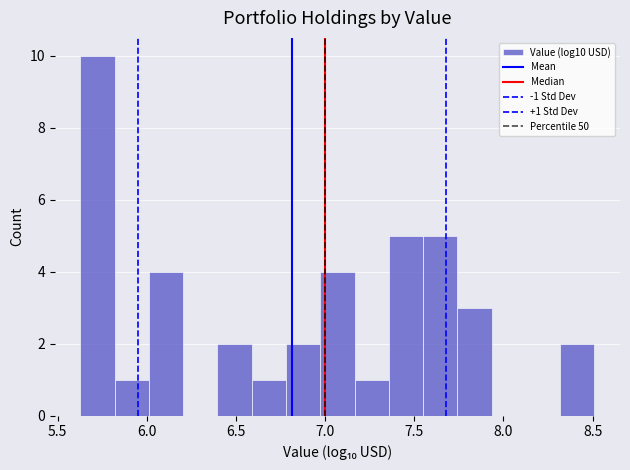

Read against the x-axis, roughly where is the centre of the tallest bar?

5.70